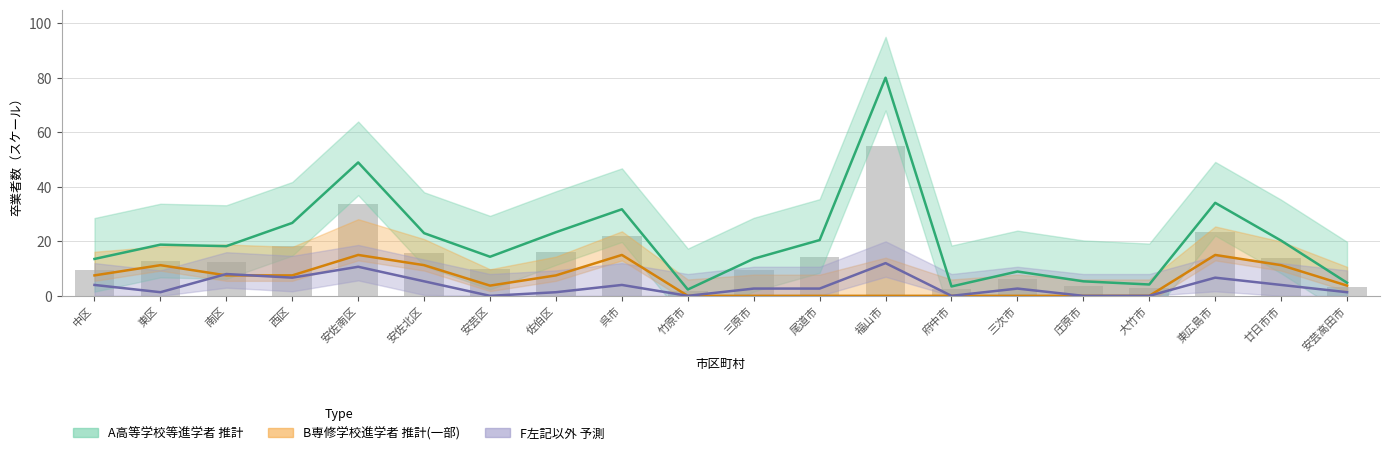

At which category does the chart reach its peak across all series?

福山市